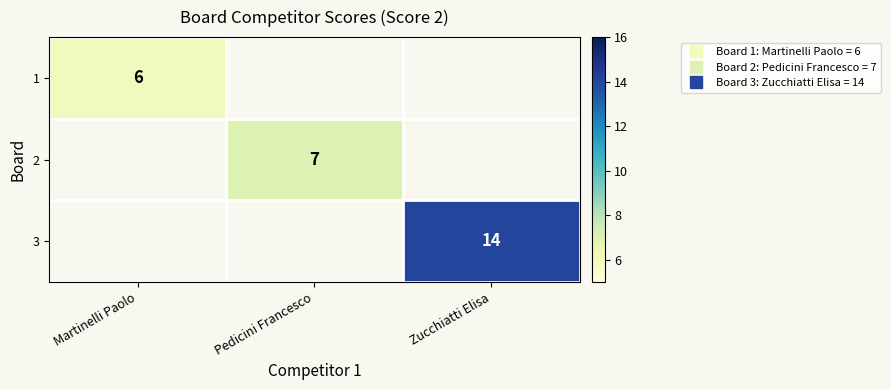

True or false: 1 has a value of 8.4 at Martinelli Paolo.

False